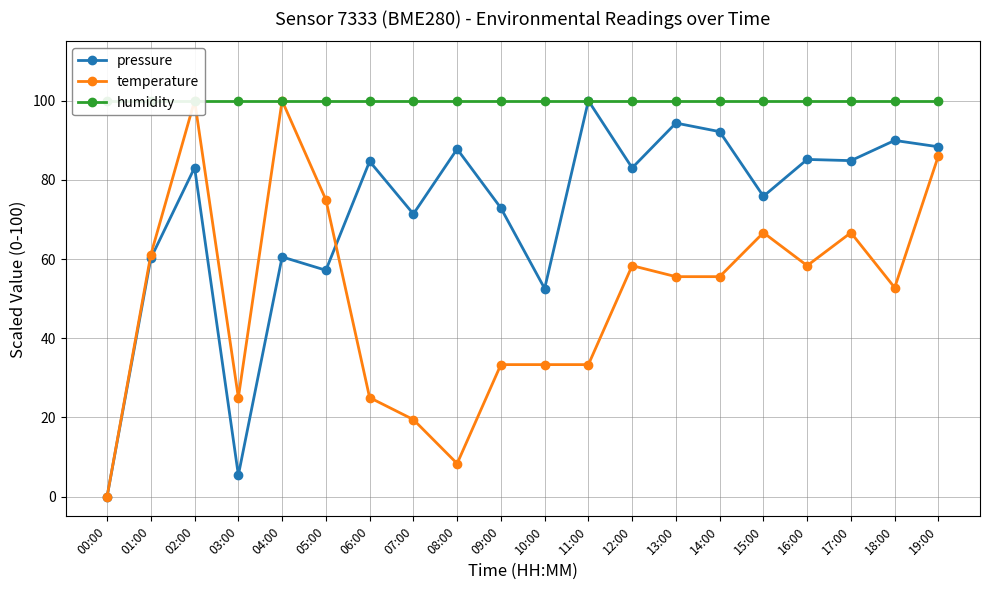

List the series in order of their overall mean, lowest first.

temperature, pressure, humidity